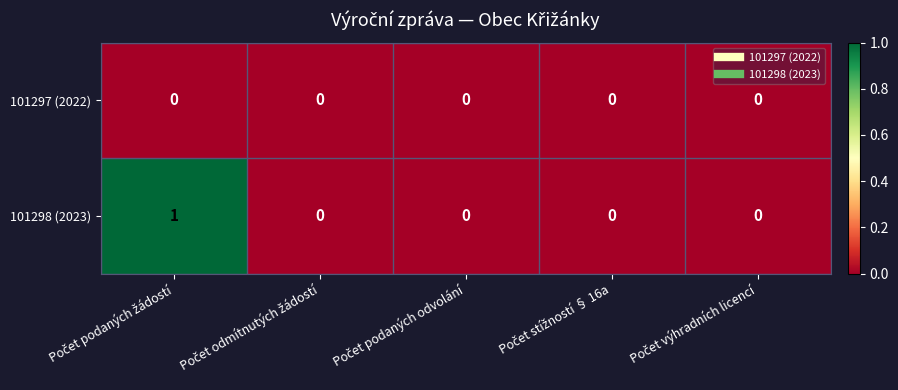

Reading right to left, what are all the values shown in this chart?

101297 (2022): 0	0	0	0	0
101298 (2023): 0	0	0	0	1